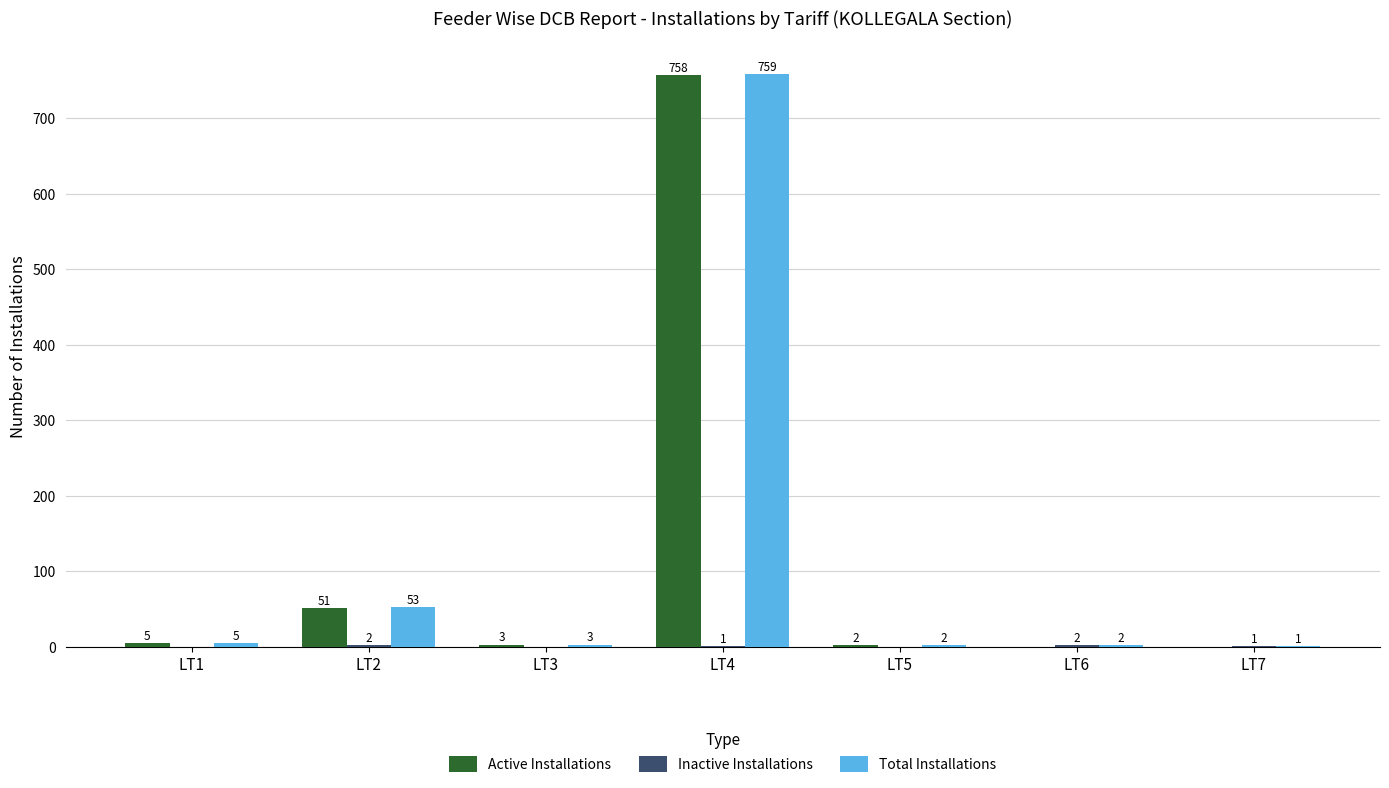

What is the greatest value displayed?

759